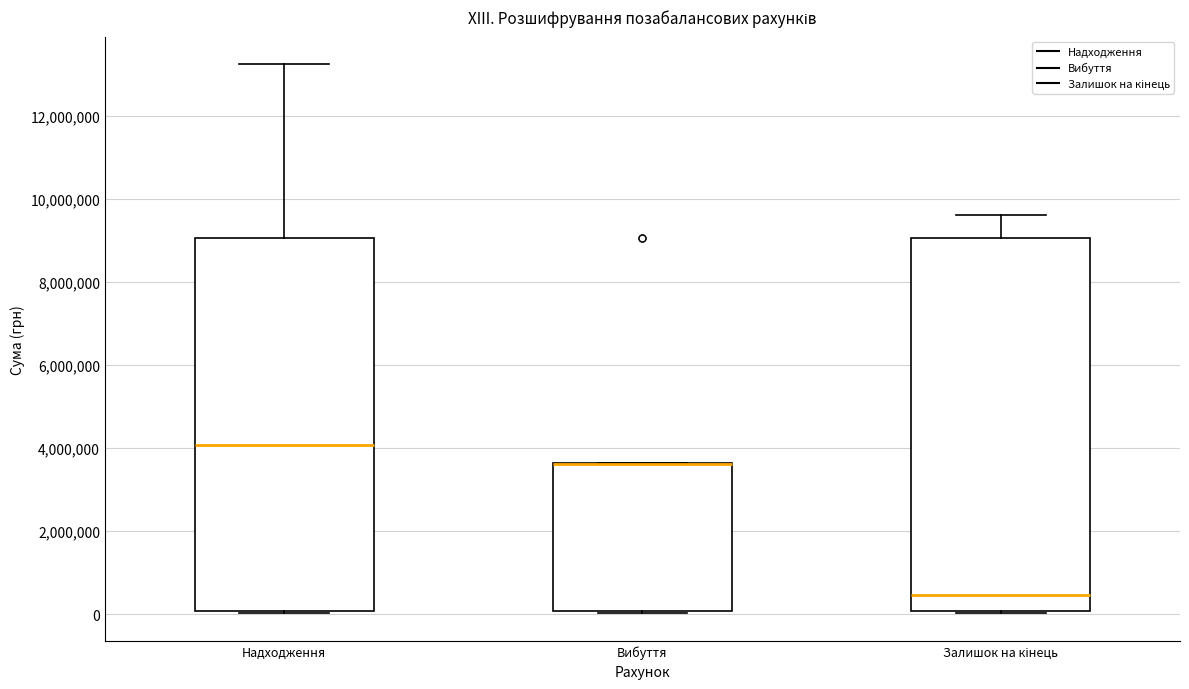

Reading left to right, read every box against the y-axis: the position of its median line, the range the box covers, and the ends of its whiskers. The values are not printed on the chart, so give them approximately, as read against the axis.

Надходження: median 4000000, box 0 to 9000000, whiskers 0 to 13200000
Вибуття: median 3600000 (drawn on the box's upper edge), box 0 to 3600000, whiskers 0 to 3600000
Залишок на кінець: median 400000, box 0 to 9000000, whiskers 0 to 9600000